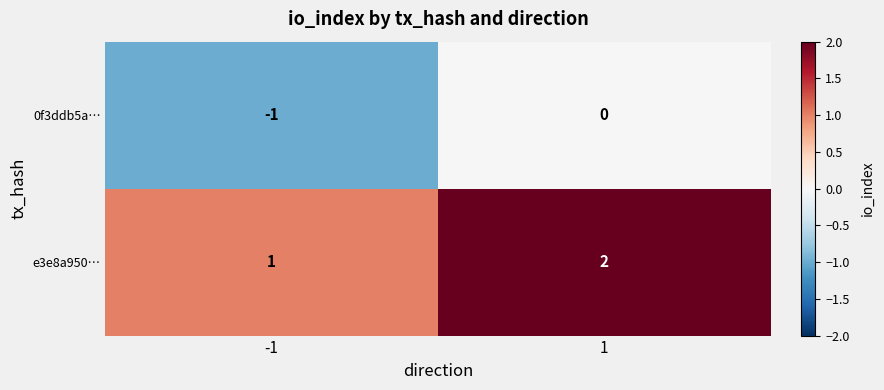

At -1, list the series in order from smallest to largest.

0f3ddb5a…, e3e8a950…